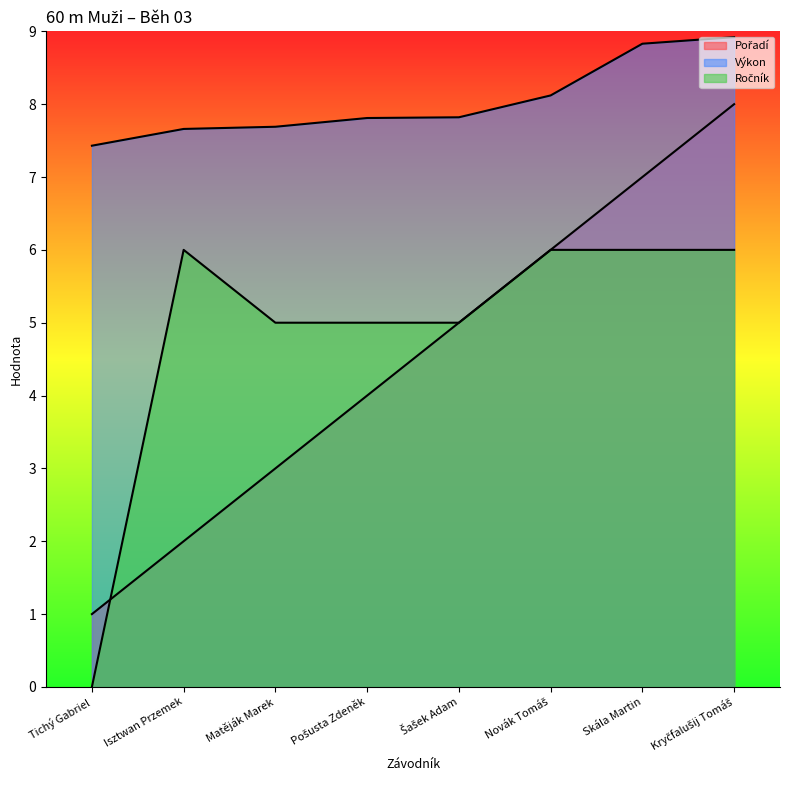

True or false: Výkon and Pořadí intersect in this chart.

False